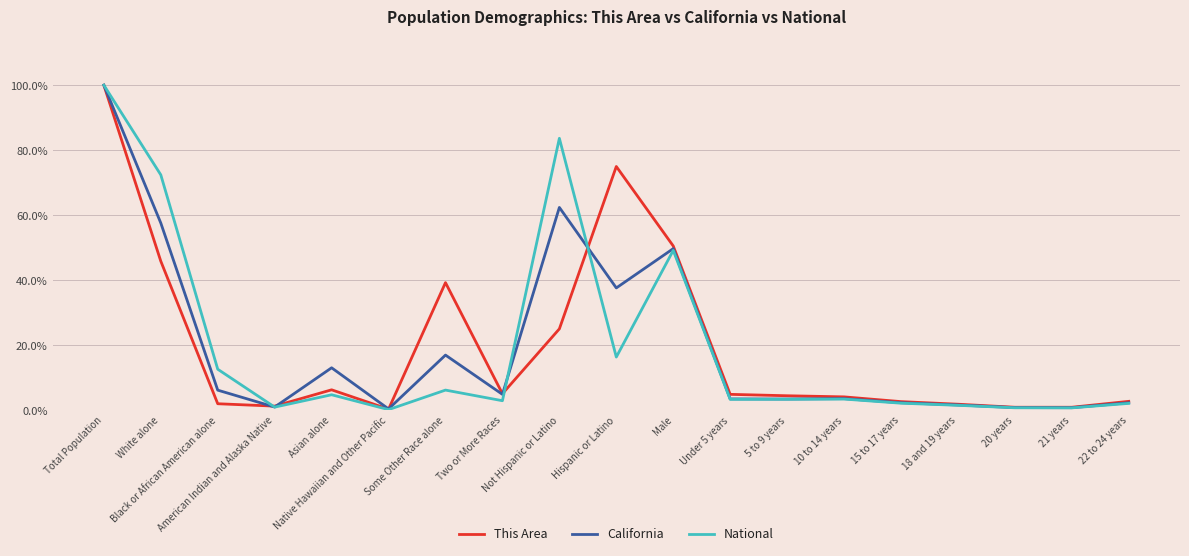

What is the minimum value for California?

0.4